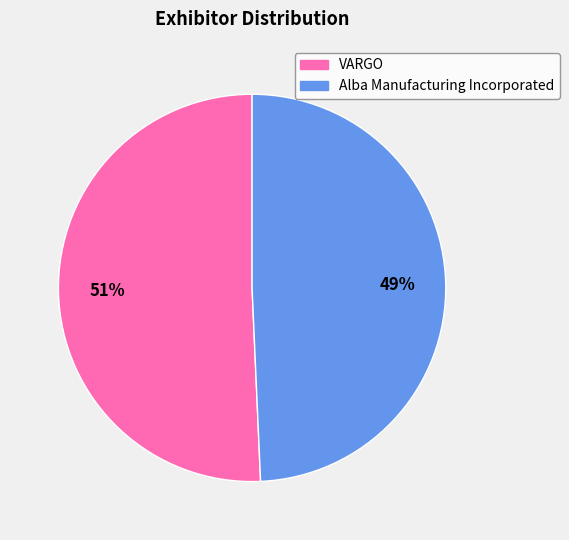

What is the smallest slice in the pie chart?

Alba Manufacturing Incorporated